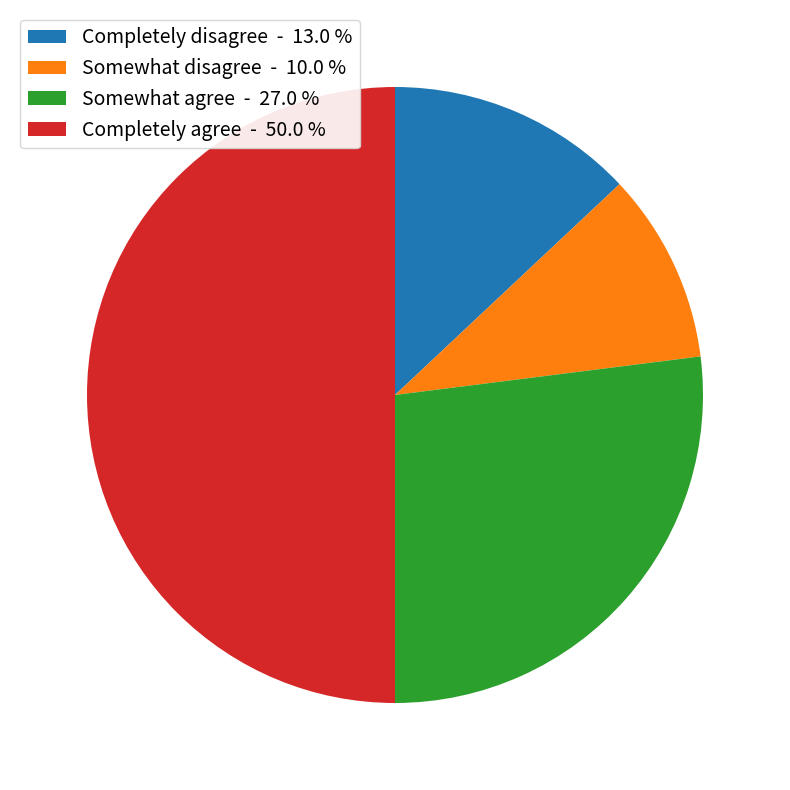

True or false: Somewhat disagree accounts for 10% of the total.

True